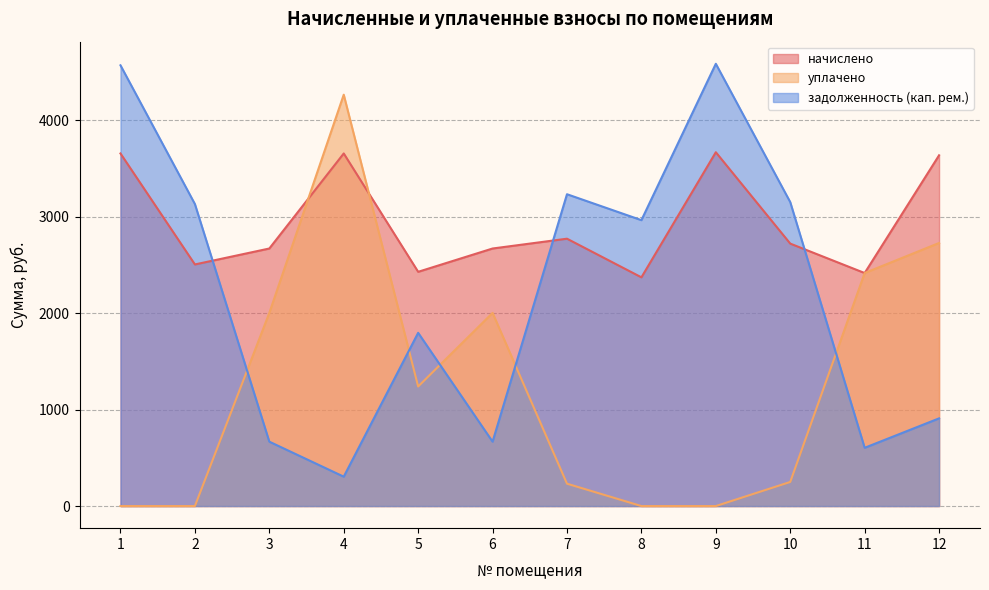

Which series has the largest total across all categories?

начислено